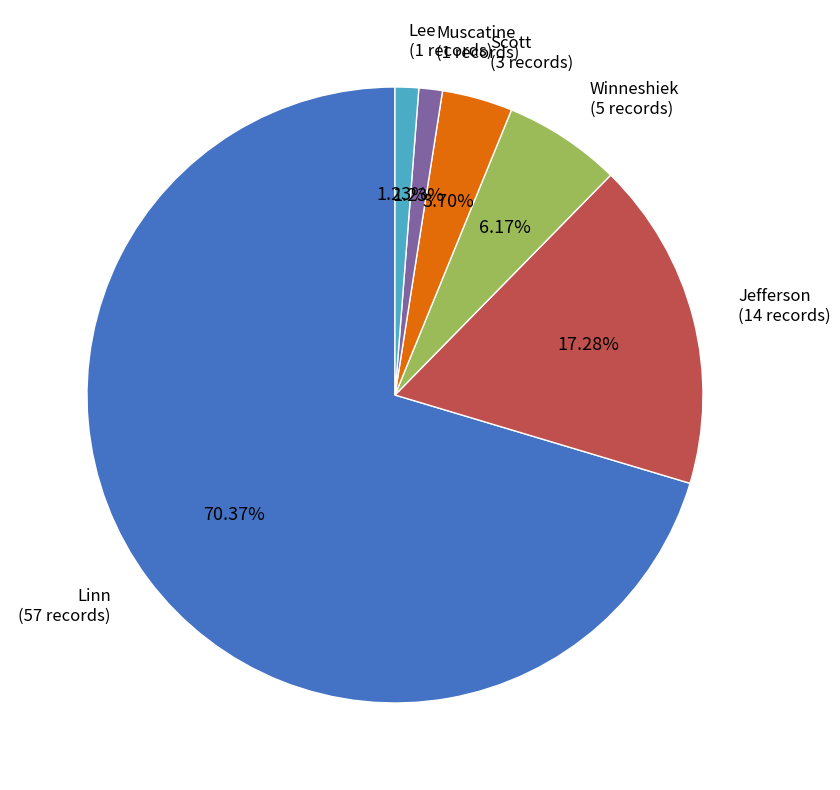

What is the largest slice in the pie chart?

Linn